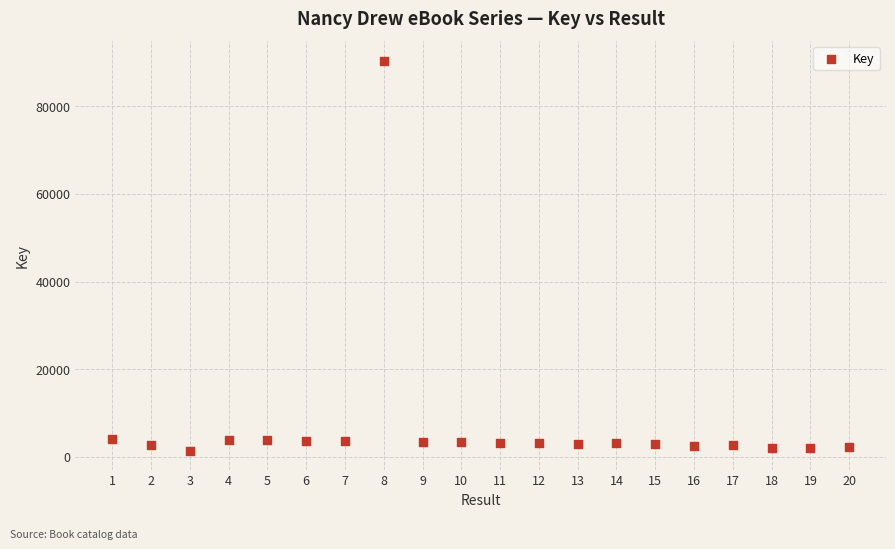

What is the range of Y values (max minus min)?

88949